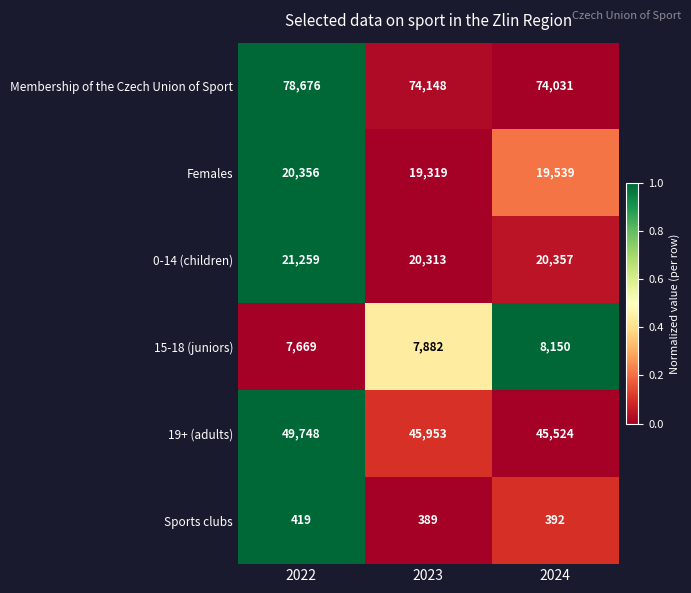

Which label corresponds to the smallest value in the chart?

2023